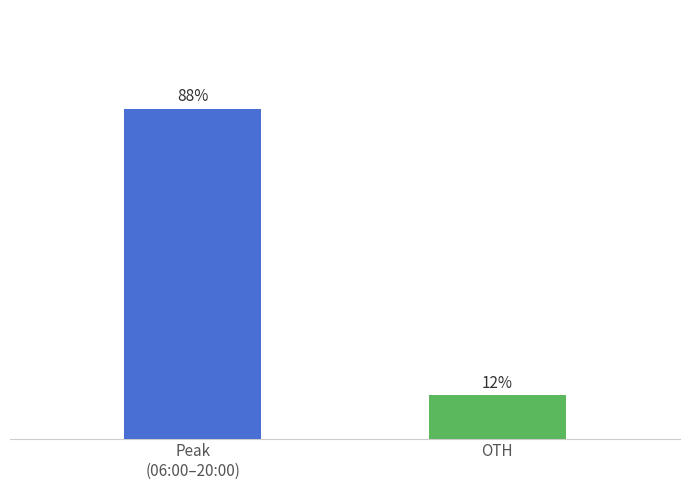

What position from the right is OTH?

1